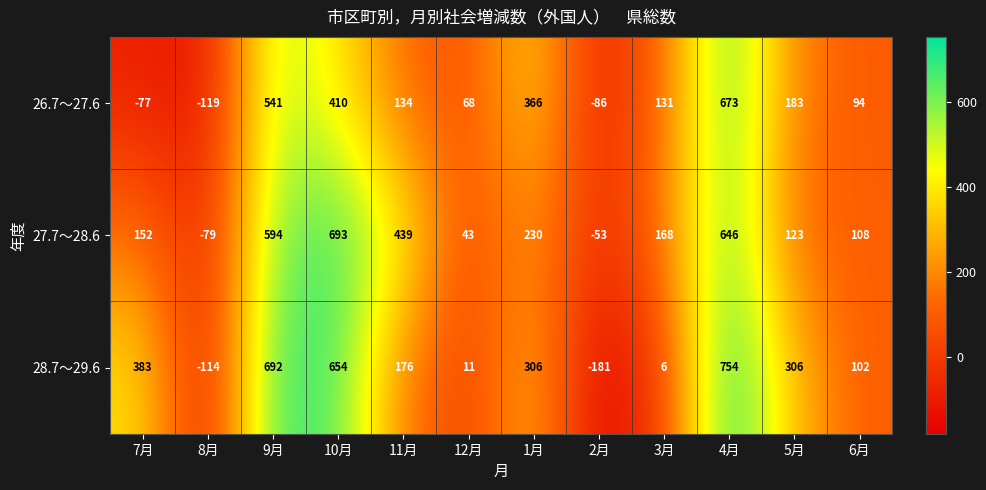

At which category is the sum across all series the highest?

4月